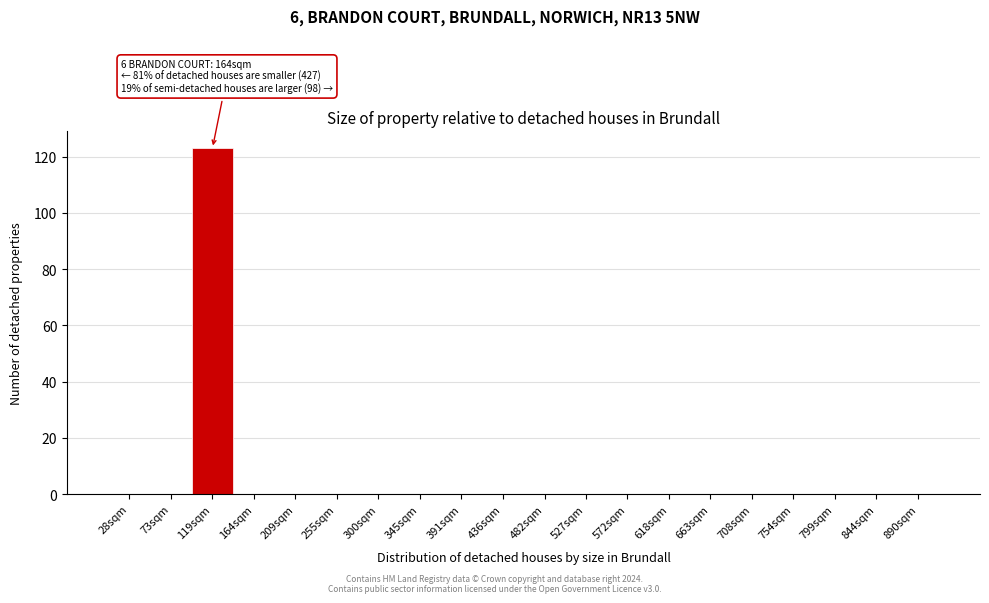

Reading right to left, extract all data points from this chart.

890sqm=0	844sqm=0	799sqm=0	754sqm=0	708sqm=0	663sqm=0	618sqm=0	572sqm=0	527sqm=0	482sqm=0	436sqm=0	391sqm=0	345sqm=0	300sqm=0	255sqm=0	209sqm=0	164sqm=0	119sqm=123	73sqm=0	28sqm=0